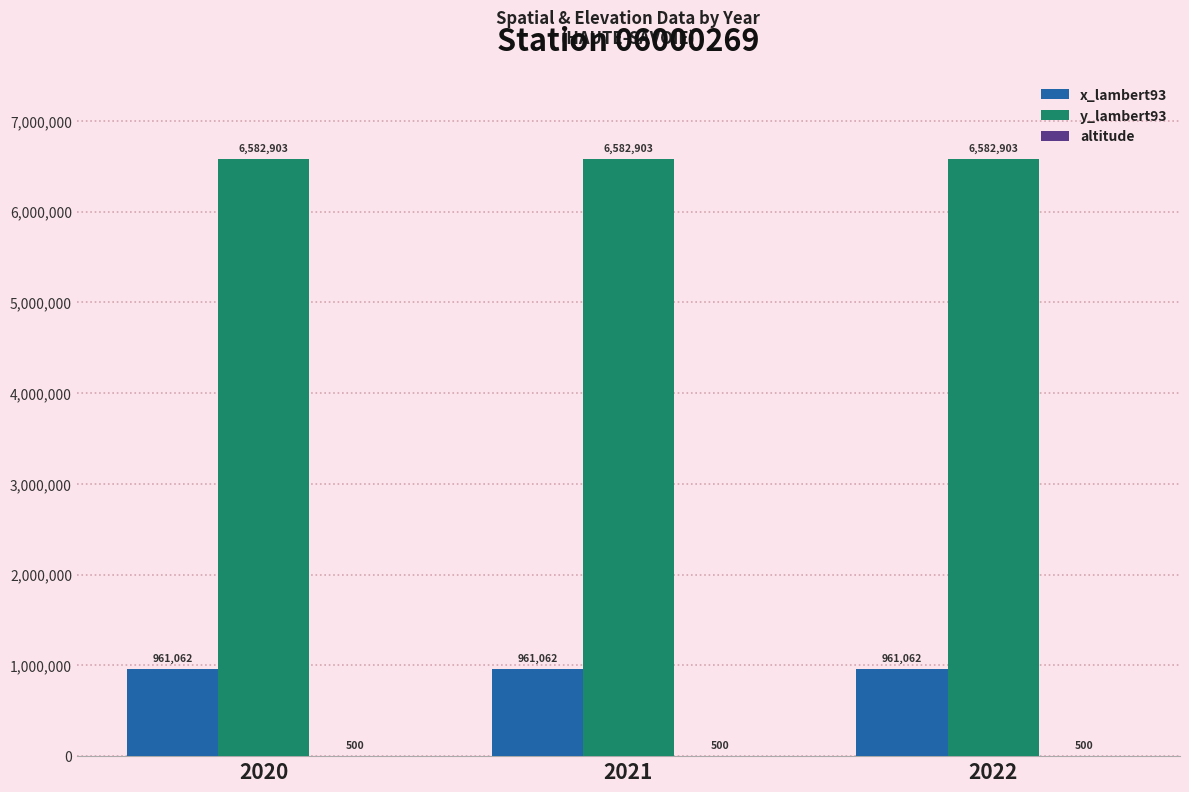

The value of y_lambert93 at 2022 is 6582903. True or false?

True